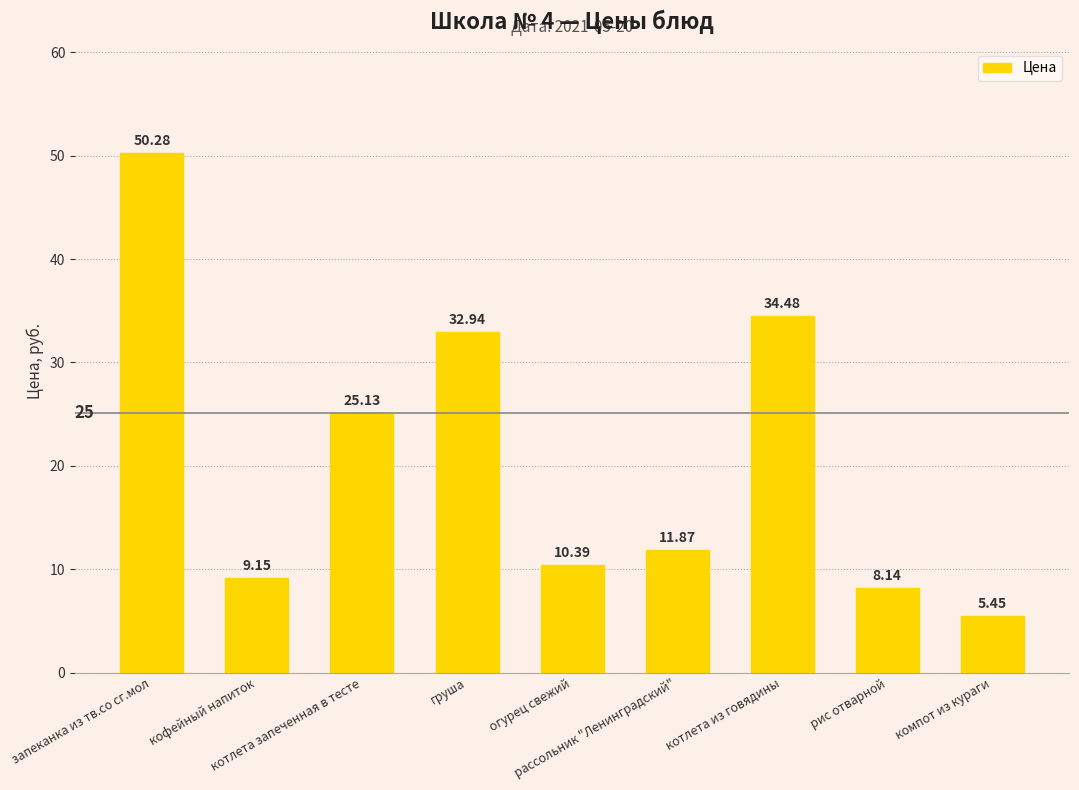

Are the bars grouped side by side (vs. stacked)?

No